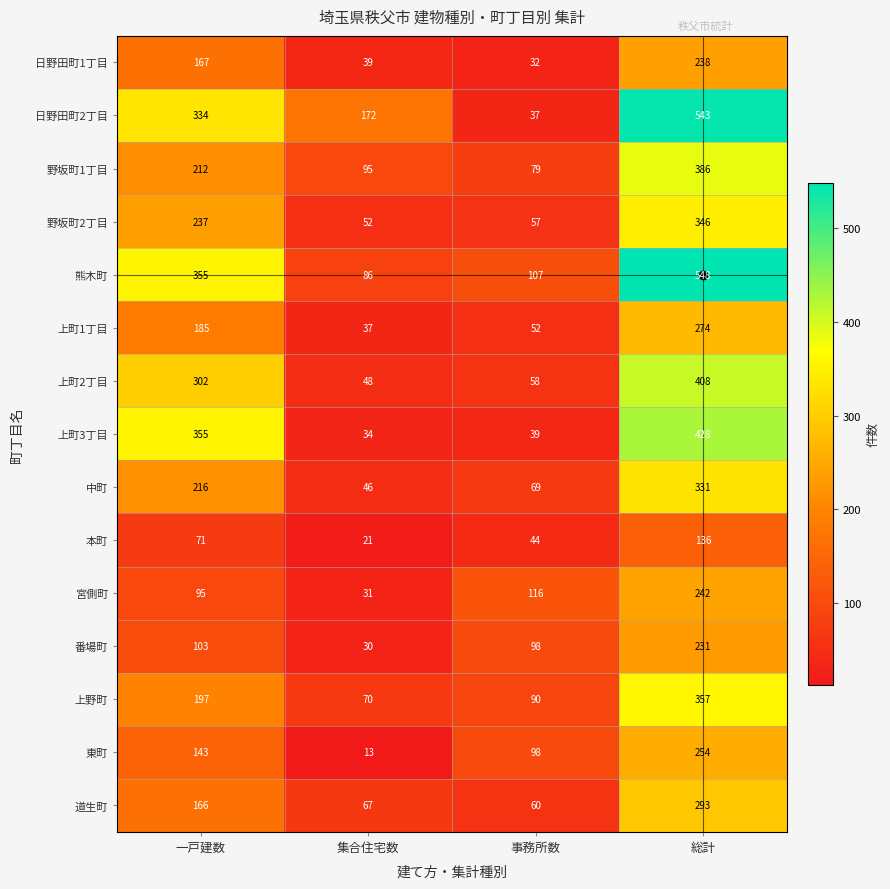

Is it true that 日野田町1丁目 equals 20 at 集合住宅数?

False